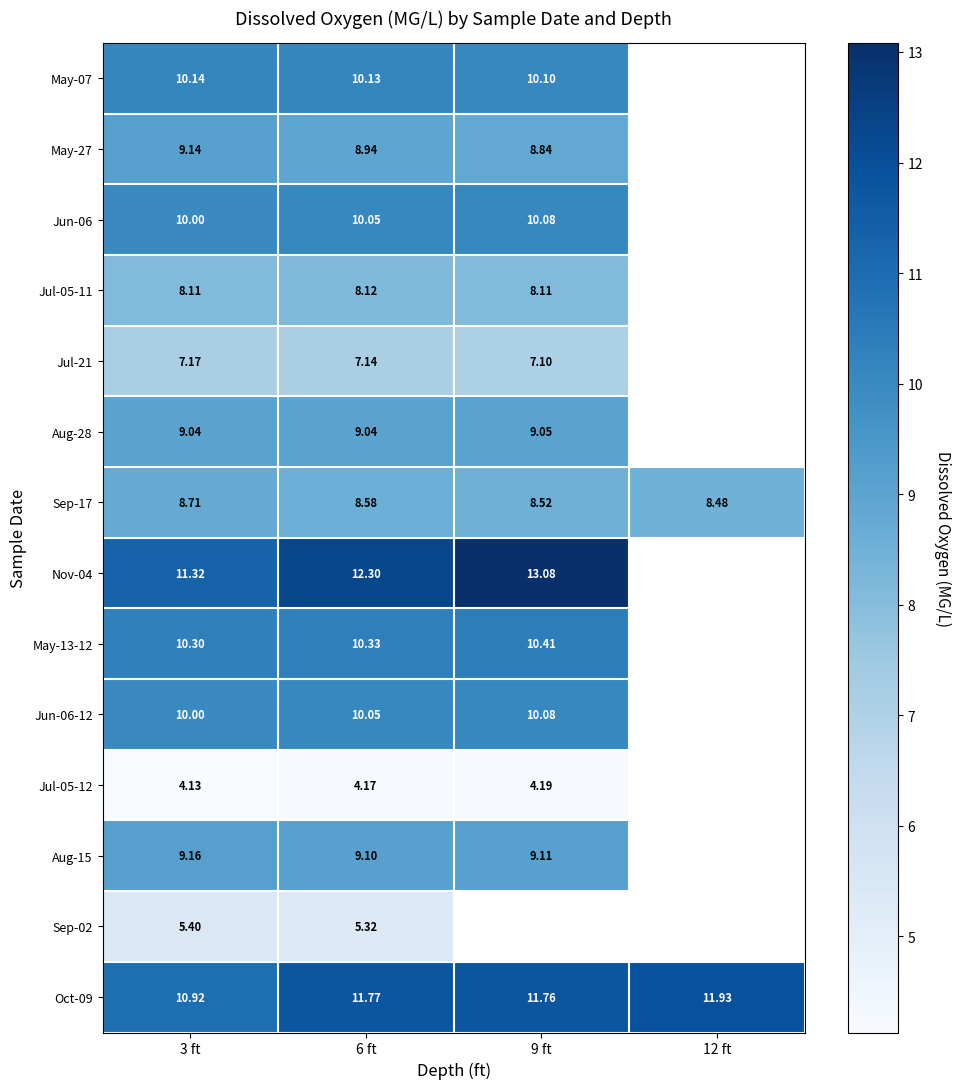

Is the value of Jul-05-12 at 6 ft greater than the value of Jun-06-12 at 9 ft?

No